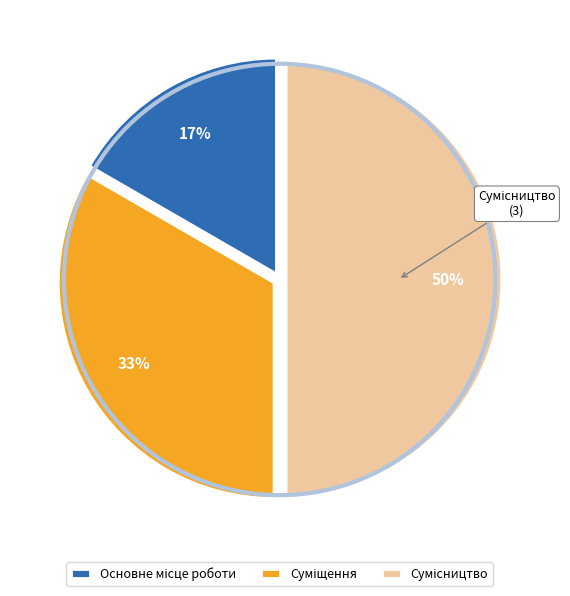

Count the number of slices in the pie.

3